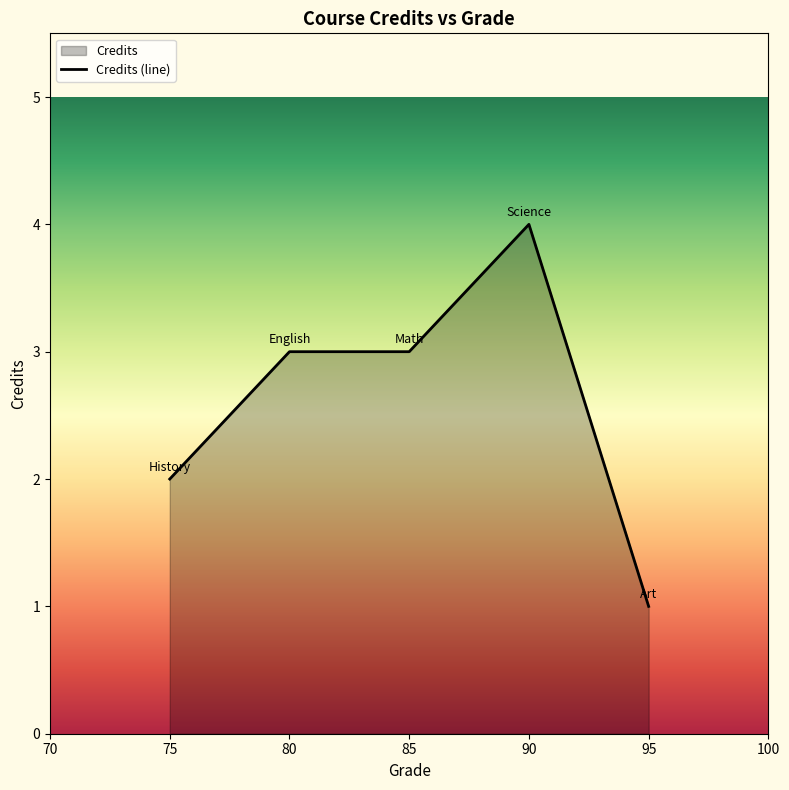

Between Math and Art, which is larger?

Math